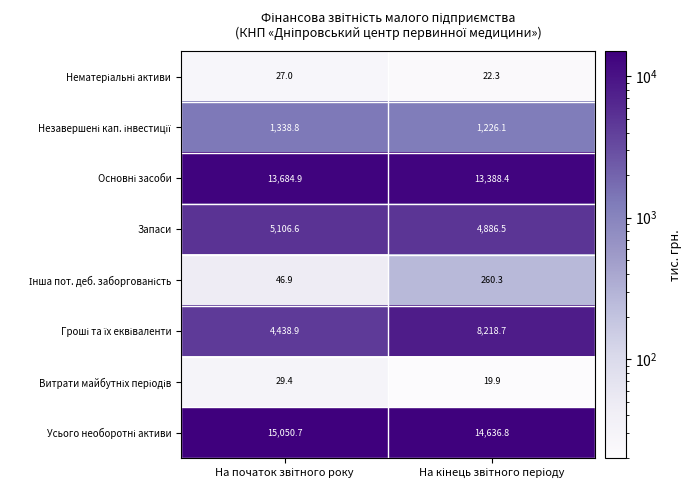

How many data points in Запаси are less than 5106?

1